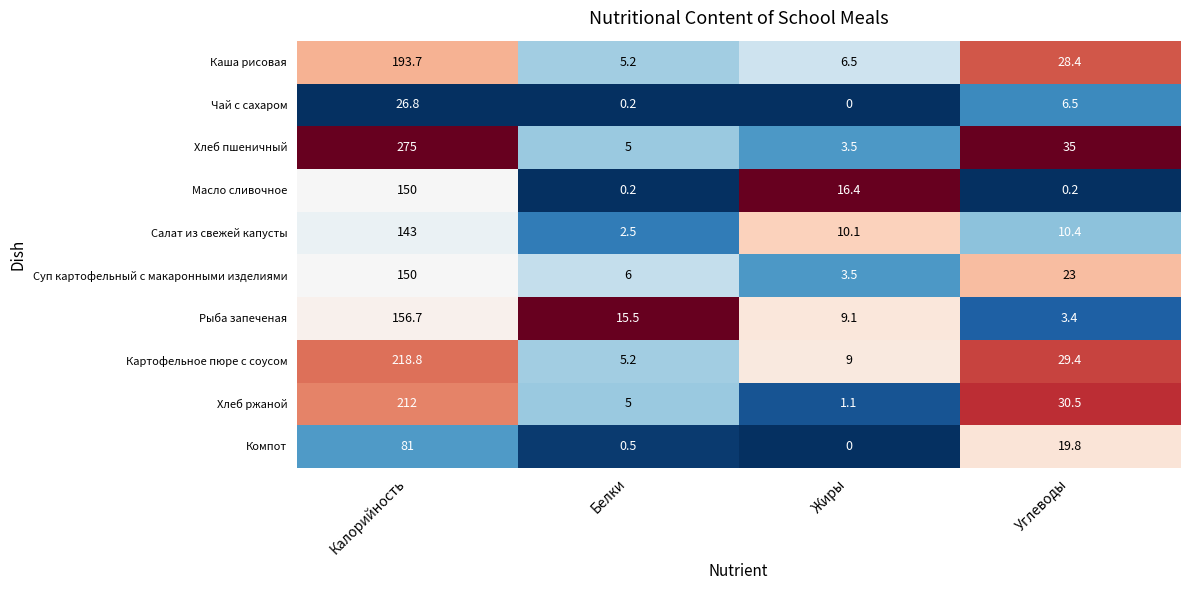

What is the difference between the highest and lowest values at Калорийность?

248.2